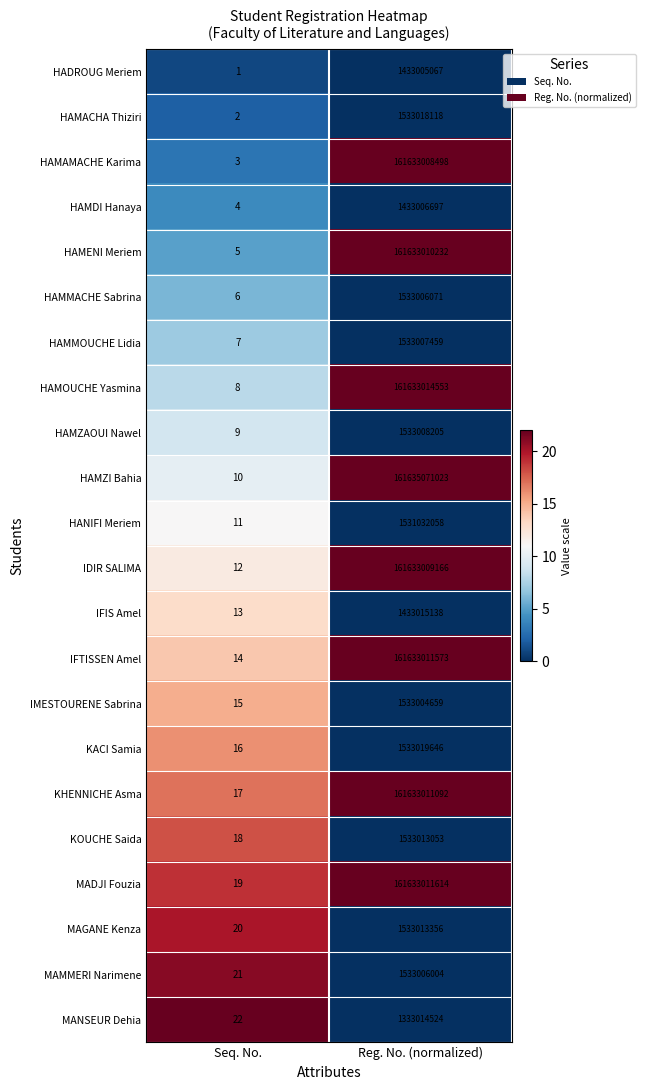

Read the MANSEUR Dehia value at Reg. No. (normalized).

1333014524